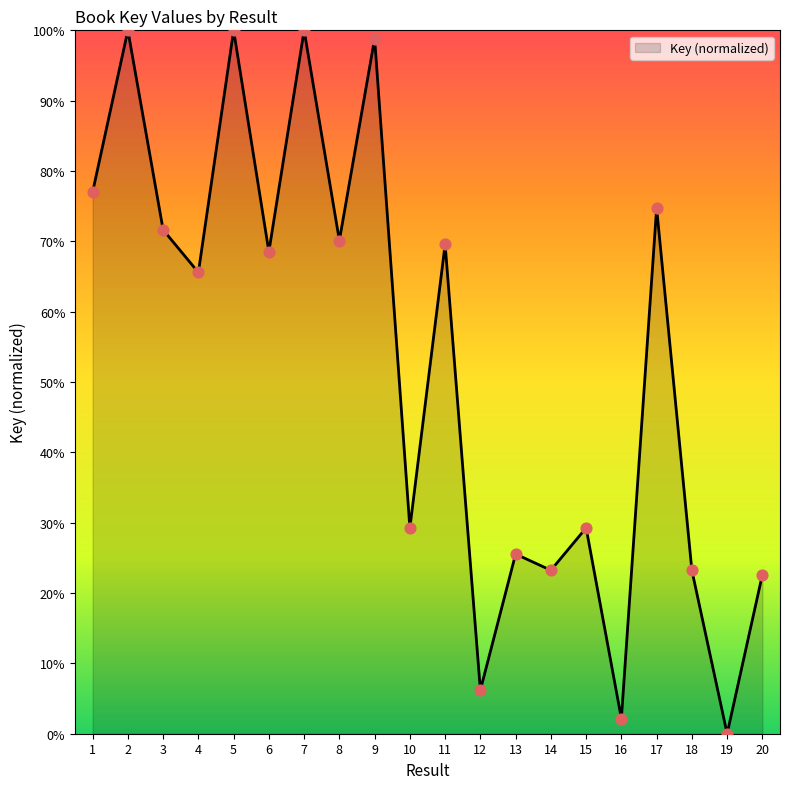

What is the ratio of the value at 18 to the value at 20?

1.0